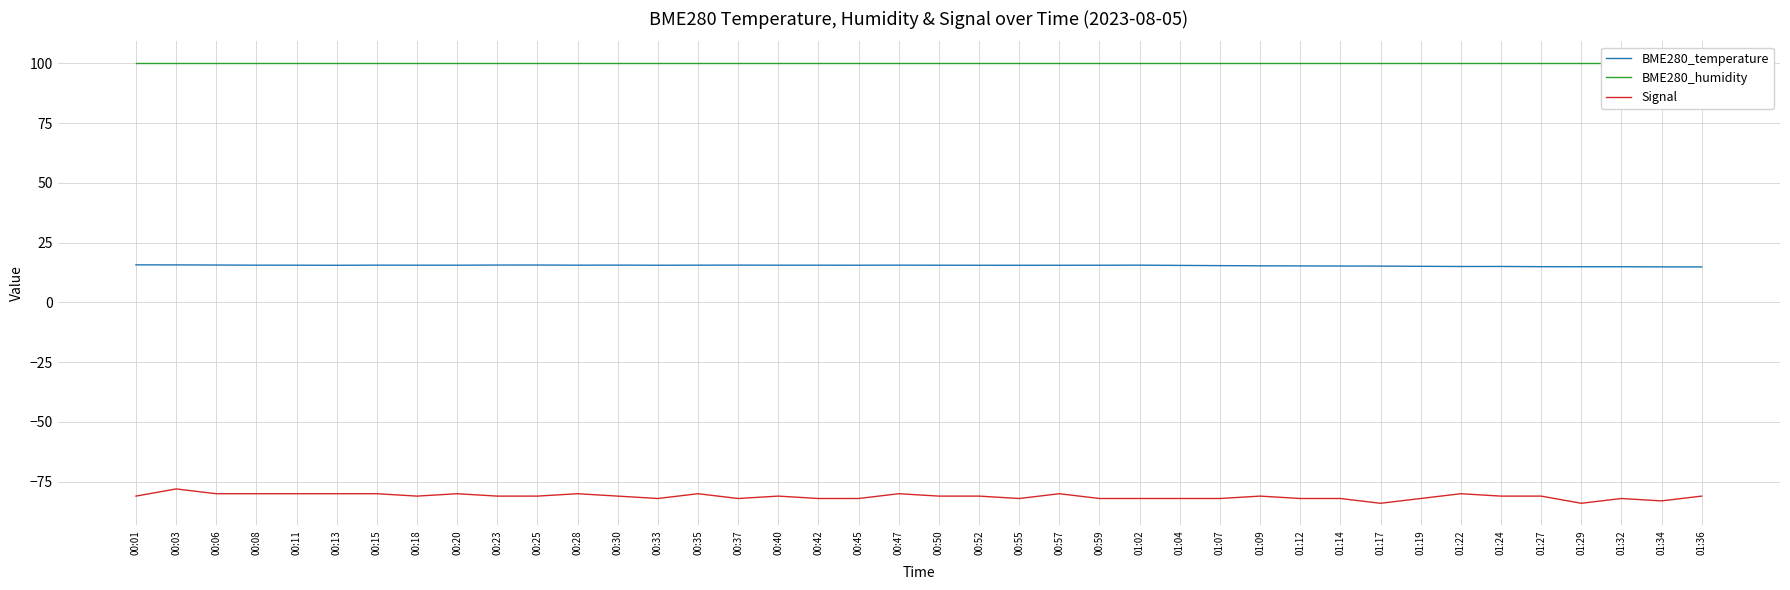

What position from the left is 00:40?

17